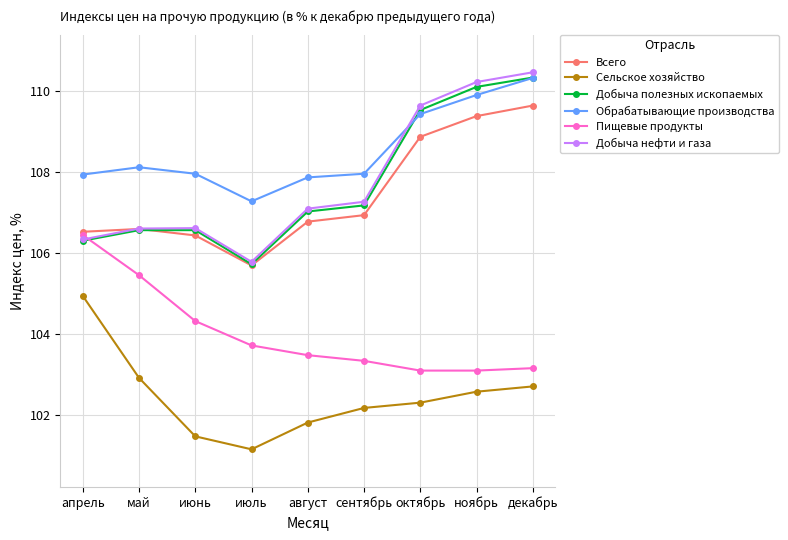

Is the value of Обрабатывающие производства at сентябрь greater than the value of Сельское хозяйство at октябрь?

Yes